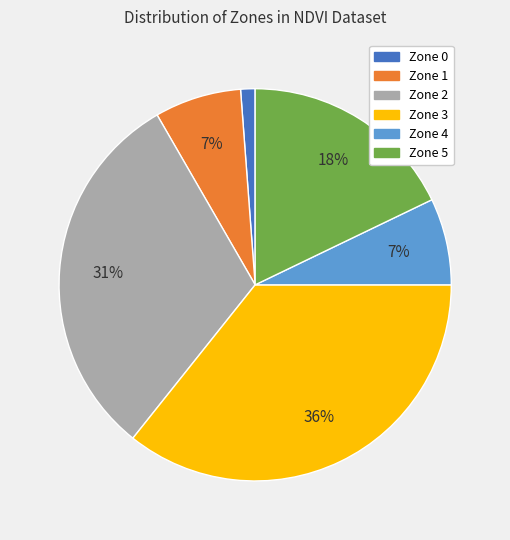

Does any single category account for the majority?

No